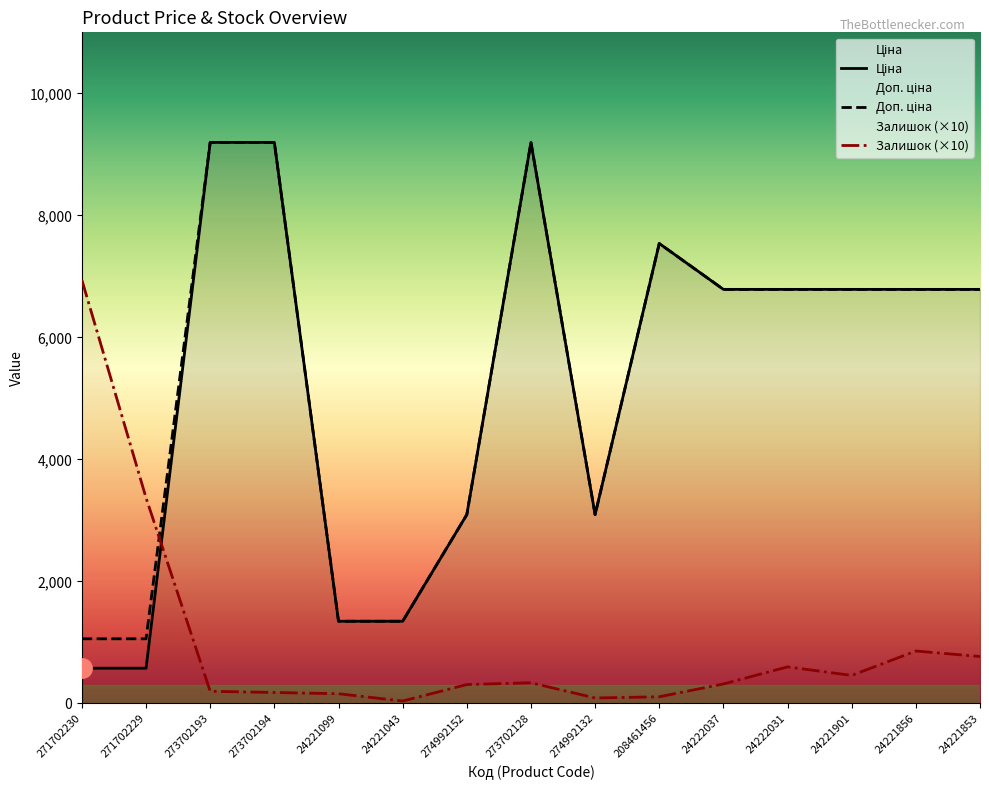

List the labels in order of Доп. ціна value, smallest first.

271702230, 271702229, 24221099, 24221043, 274992152, 274992132, 24222037, 24222031, 24221901, 24221856, 24221853, 208461456, 273702193, 273702194, 273702128